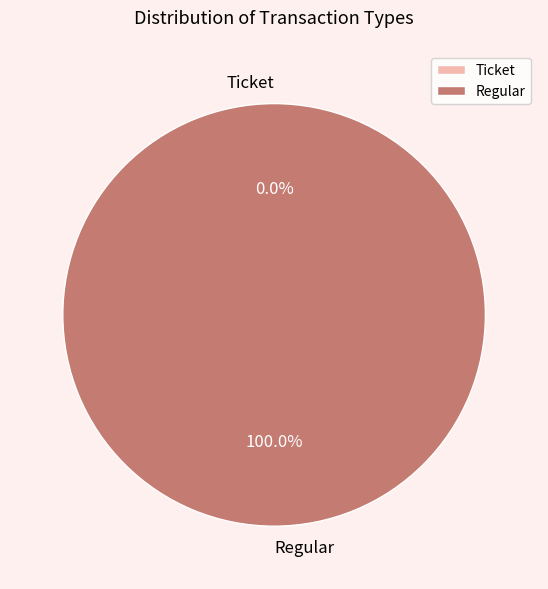

How many slices are in this pie chart?

2